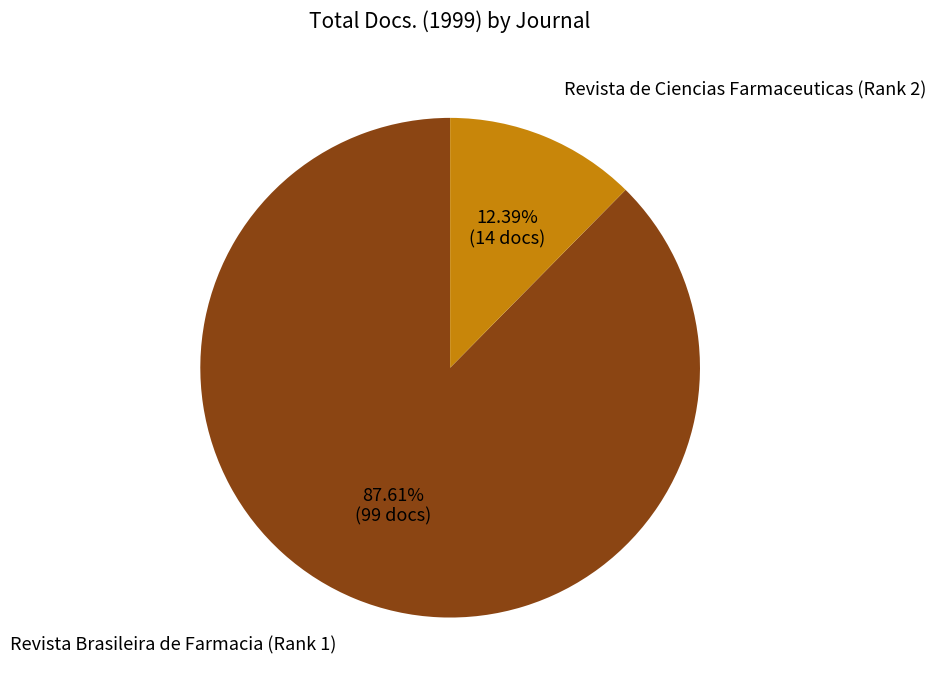

Rank the categories by value from lowest to highest.

Revista de Ciencias Farmaceuticas (Rank 2), Revista Brasileira de Farmacia (Rank 1)